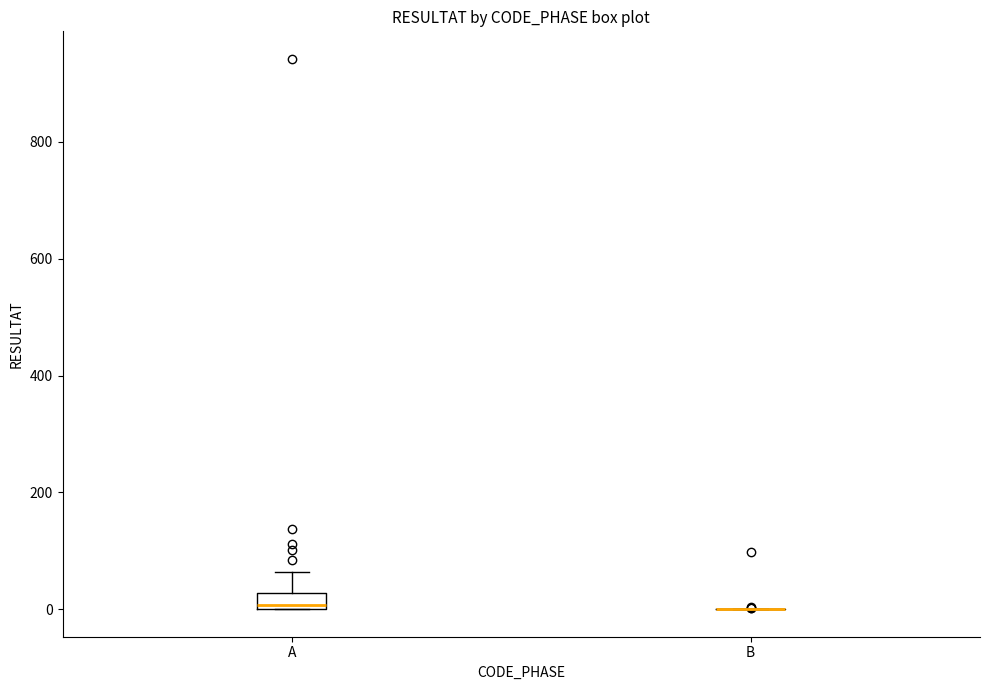

Which box is the tallest, from its lower edge to its upper edge?

A